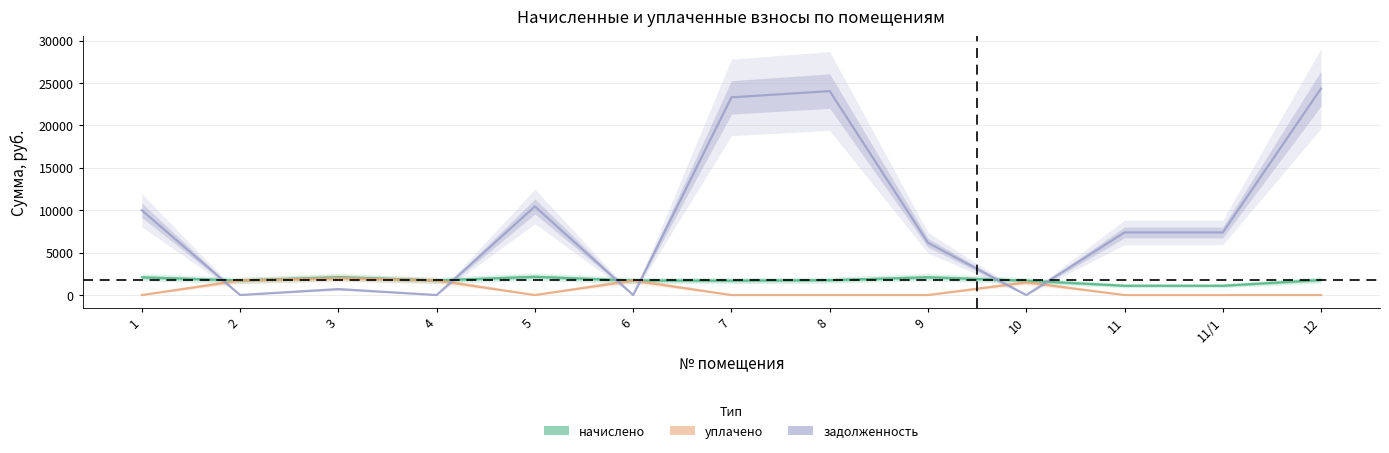

The value of начислено at 5 is 3025.3. True or false?

False